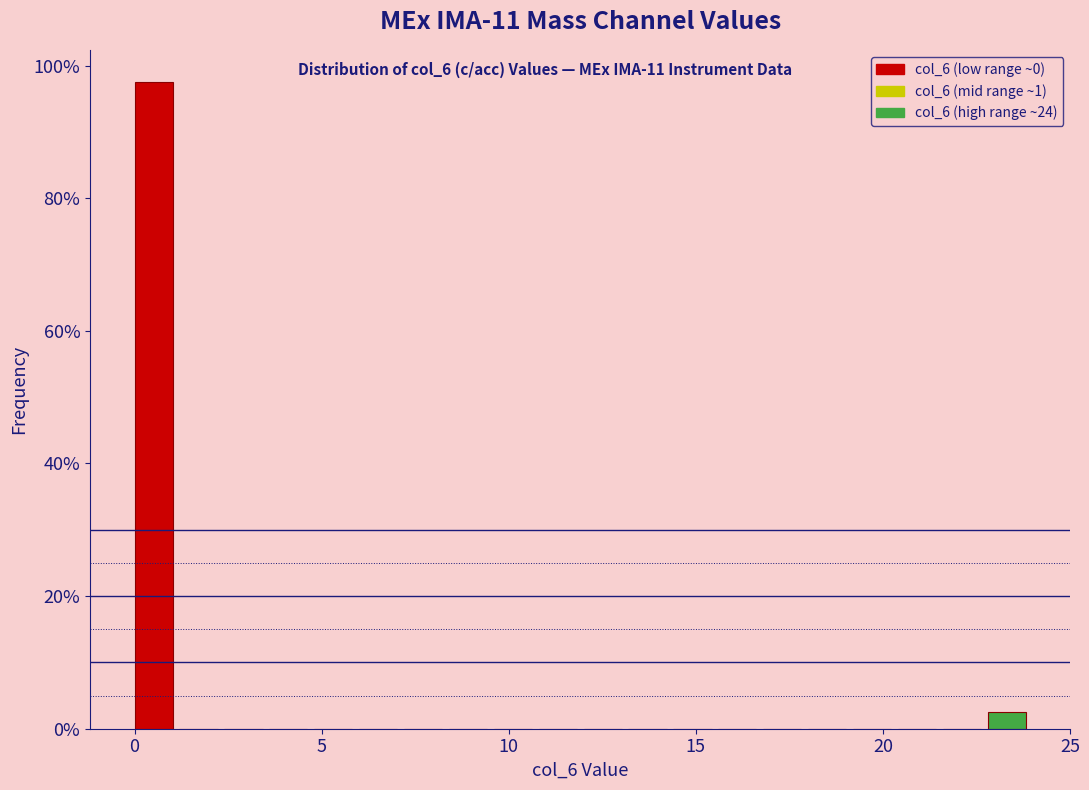

Around what value on the x-axis is the tallest bar? Give the approximate position of its centre, as read against the axis.

0.5